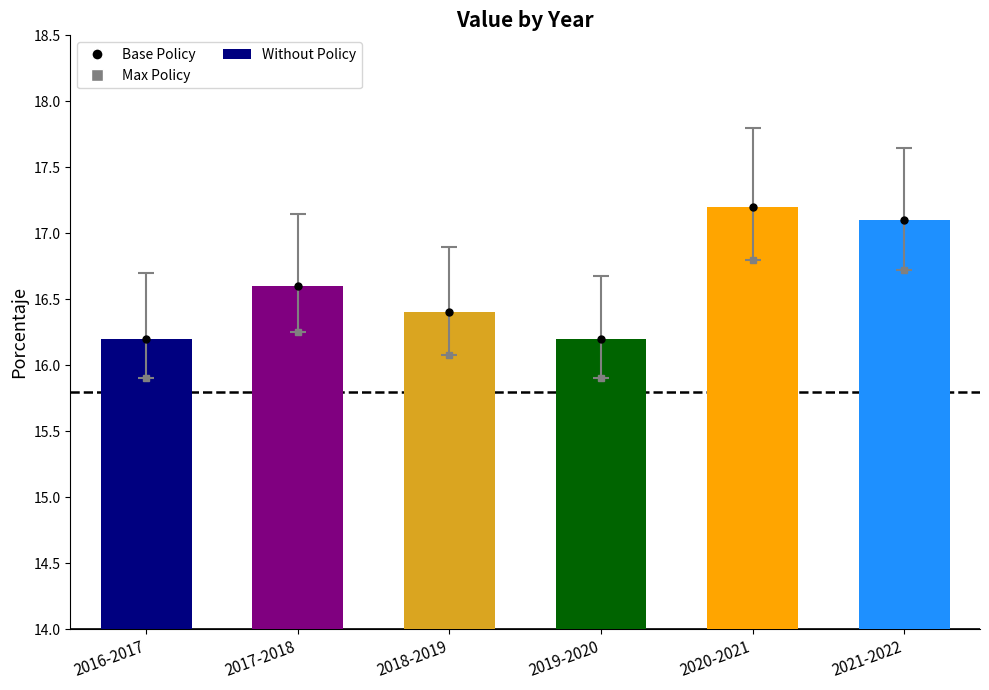

What is the change in value from 2019-2020 to 2020-2021?

+1.0